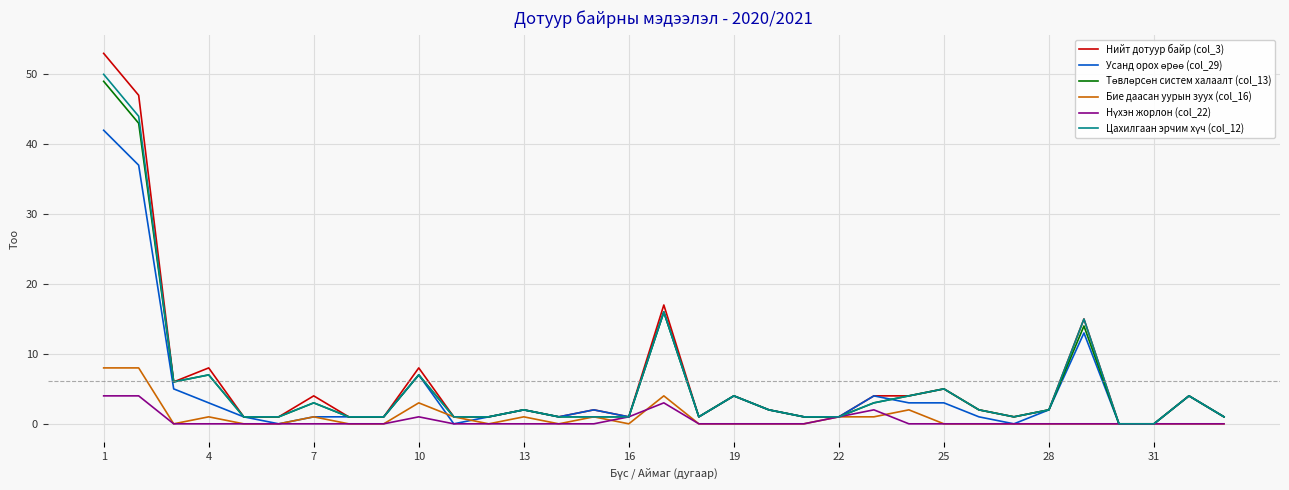

Which series has the widest spread of values?

Нийт дотуур байр (col_3)